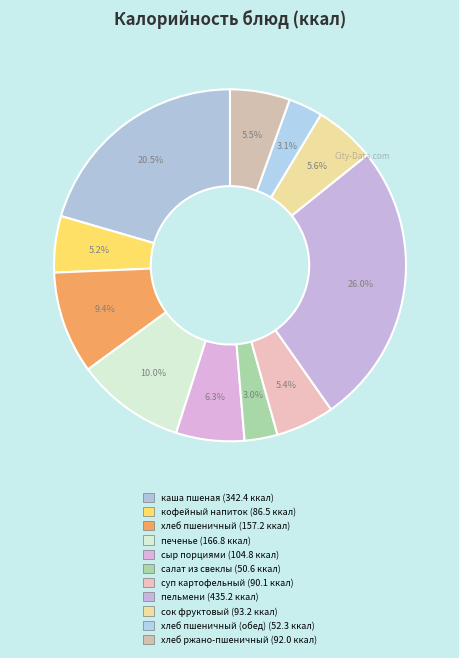

Count the number of slices in the pie.

11